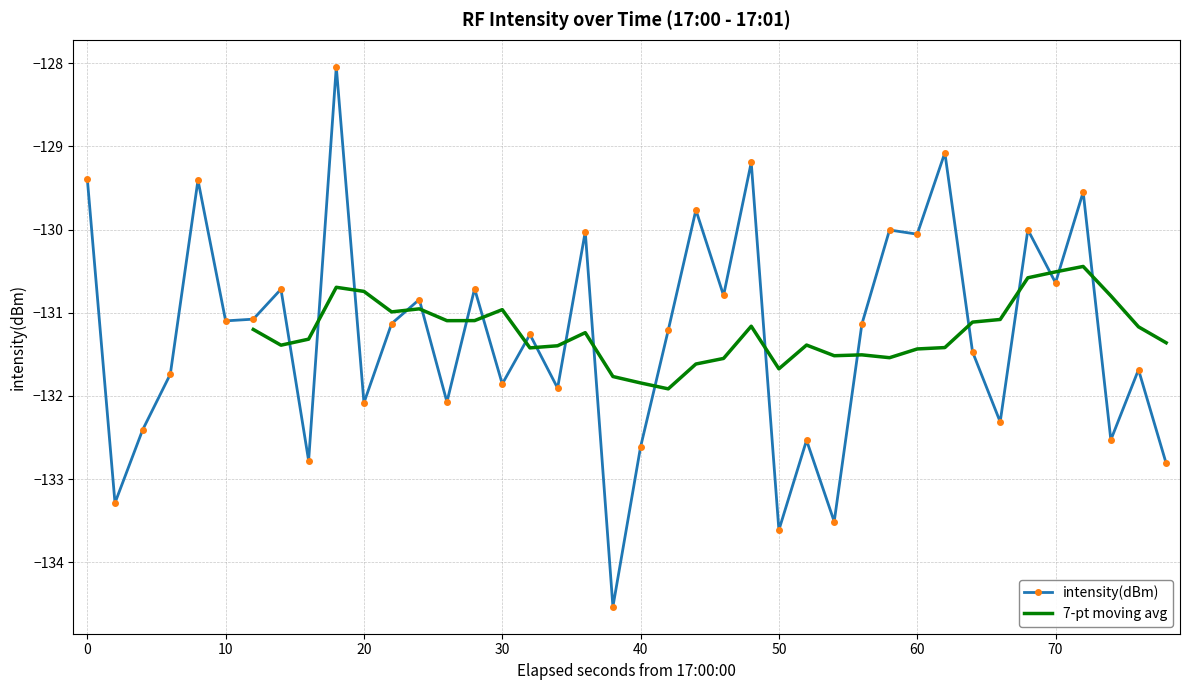

What is the average value?

-131.3